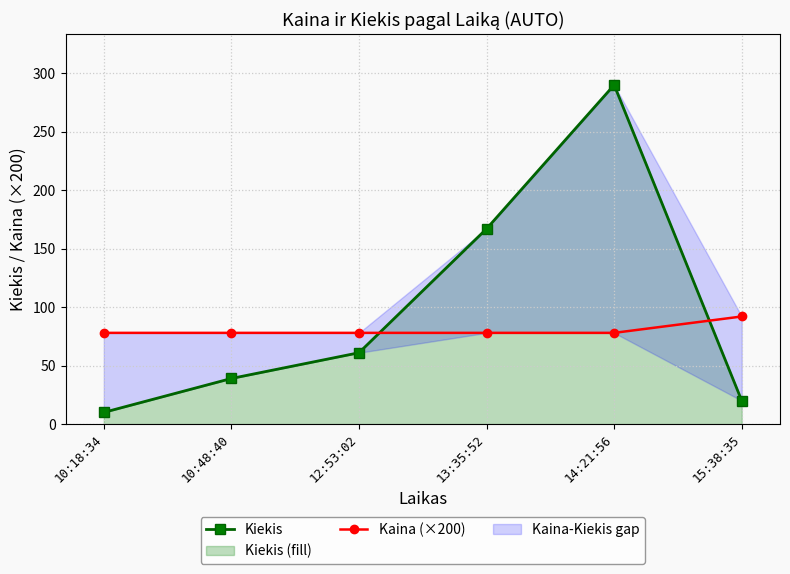

List the series in order of their peak value, highest first.

Kiekis, Kaina (×200)